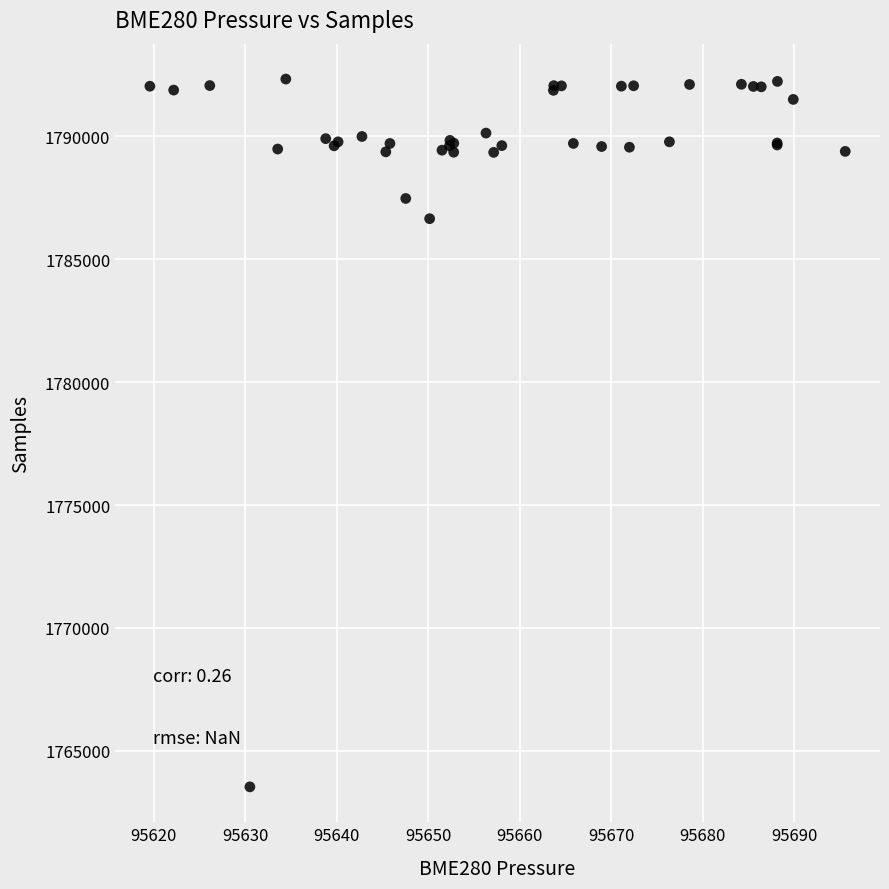

What Y value in the scatter plot is closest to 1777931?

1786648